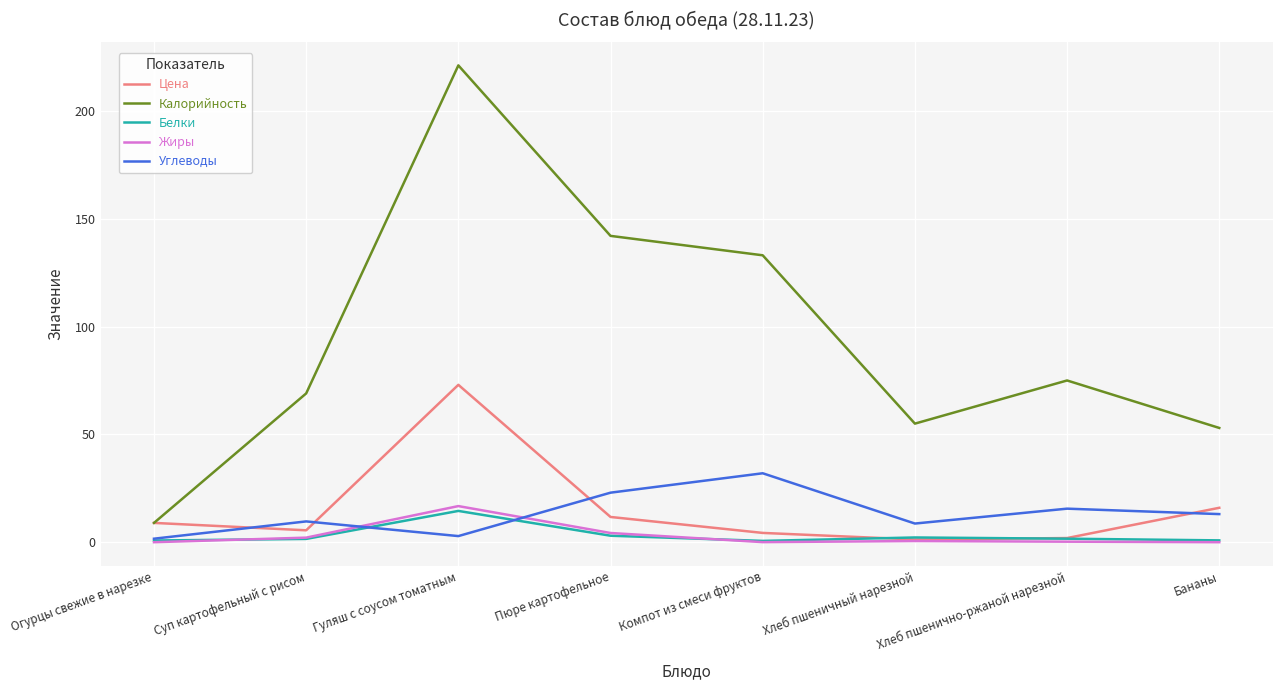

Where is Углеводы nearest to the value 16?

Хлеб пшенично-ржаной нарезной